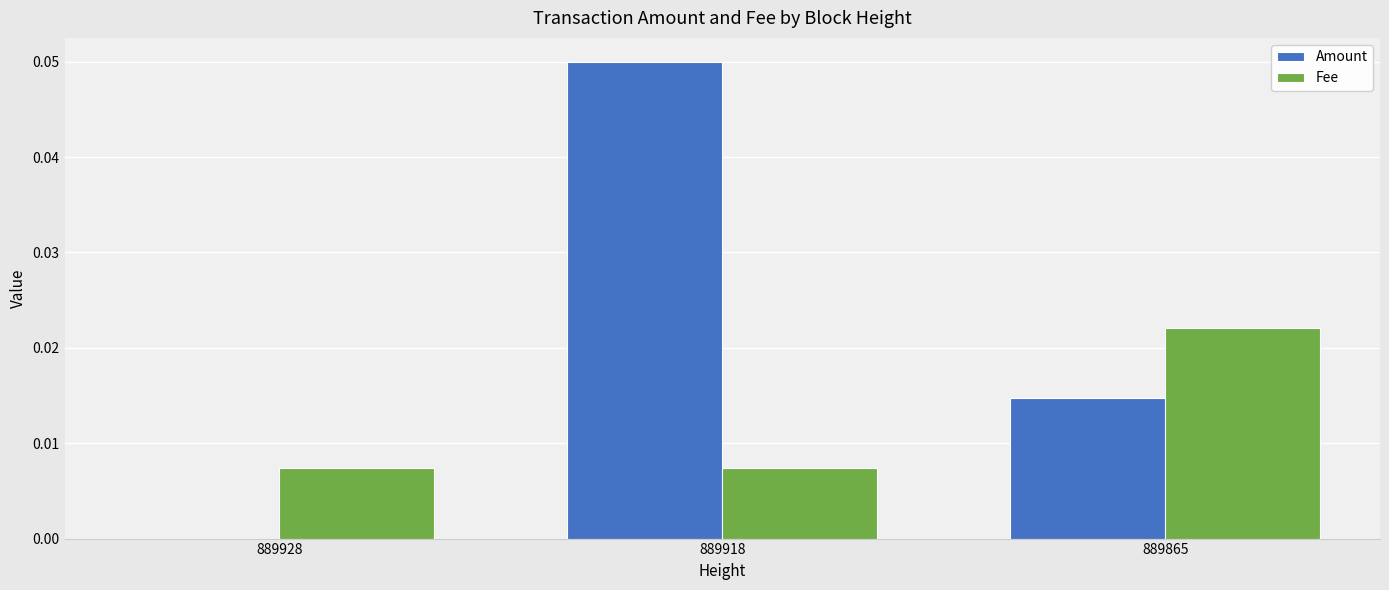

Are the bars grouped side by side (vs. stacked)?

Yes